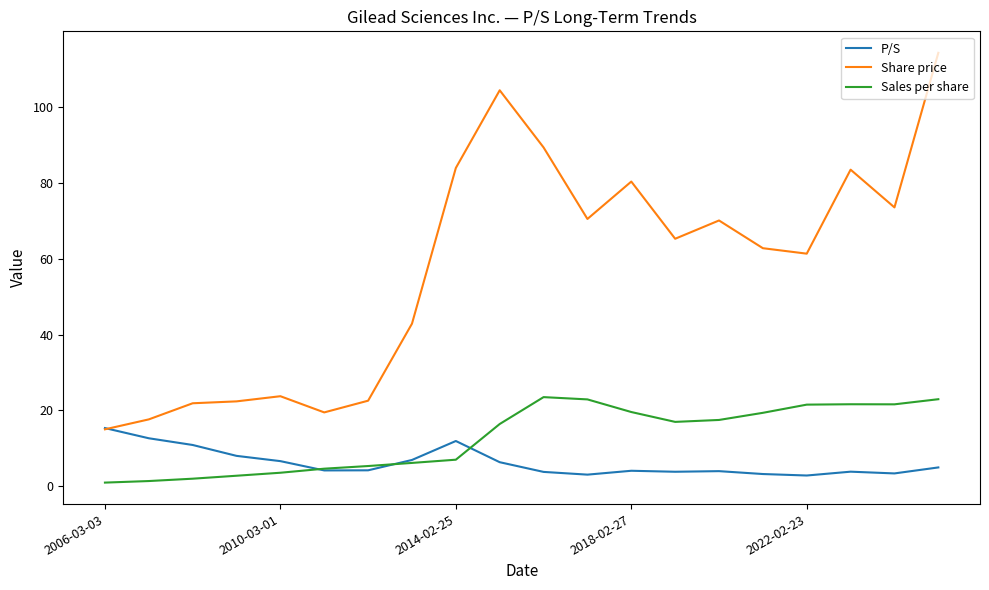

True or false: Sales per share and Share price intersect in this chart.

False